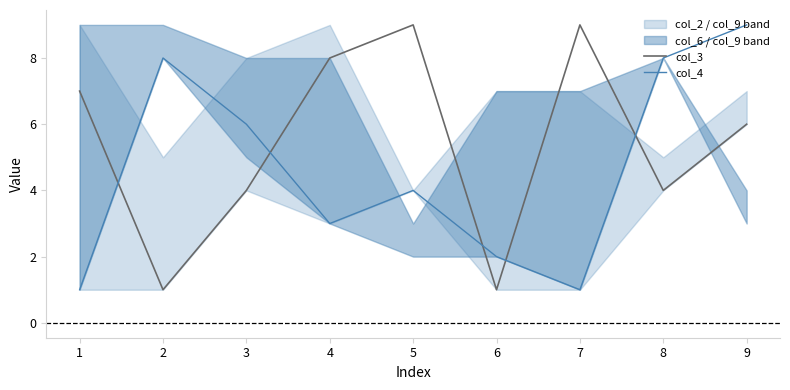

Is it true that col_4 equals 12 at 8?

False